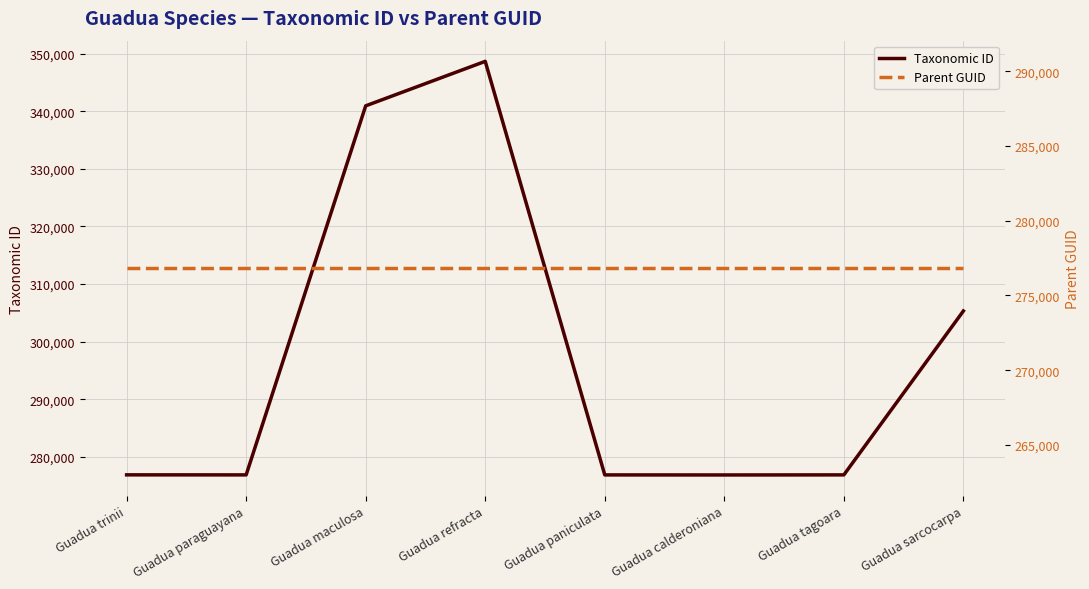

What is the maximum value for Parent GUID?

276829